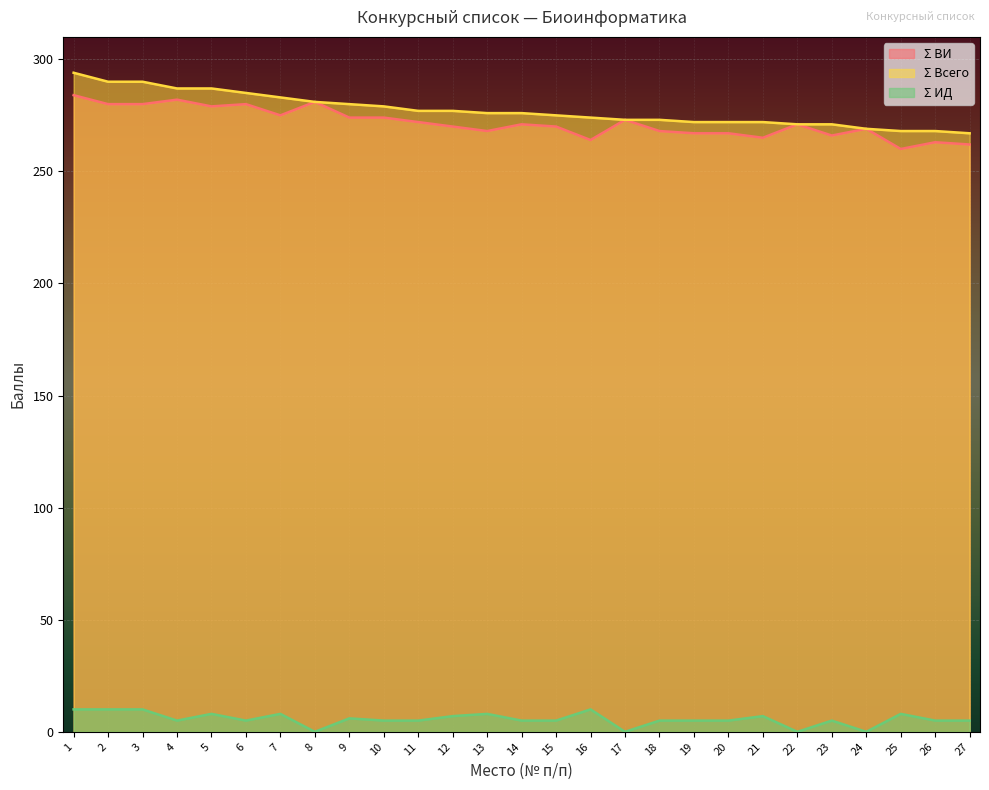

Between 8 and 20, which is larger?

8